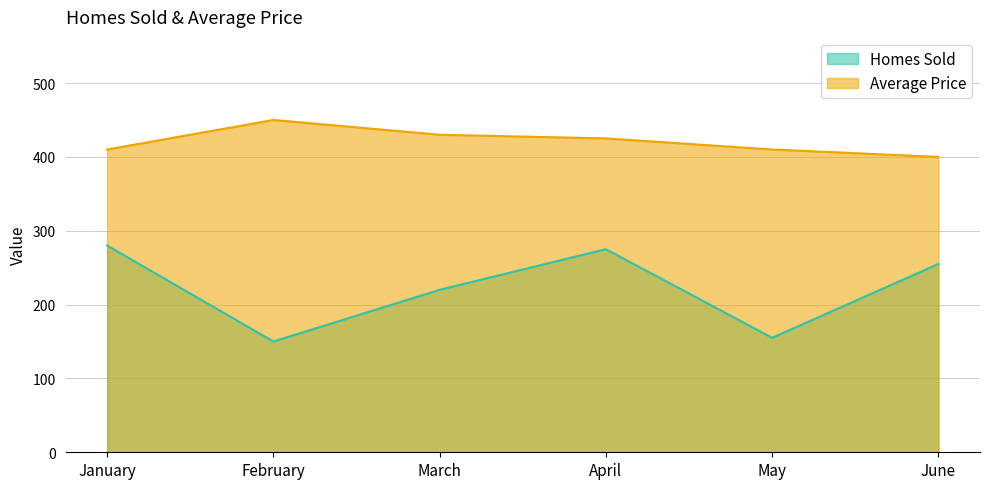

At how many categories does at least one series exceed 369?

6